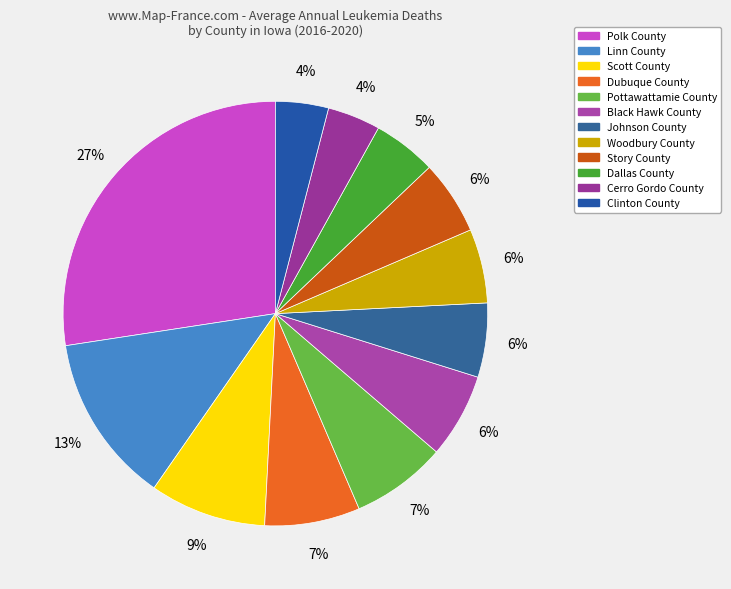

To the nearest percent, what is the difference between the Clinton County and Polk County slice percentages?

23%